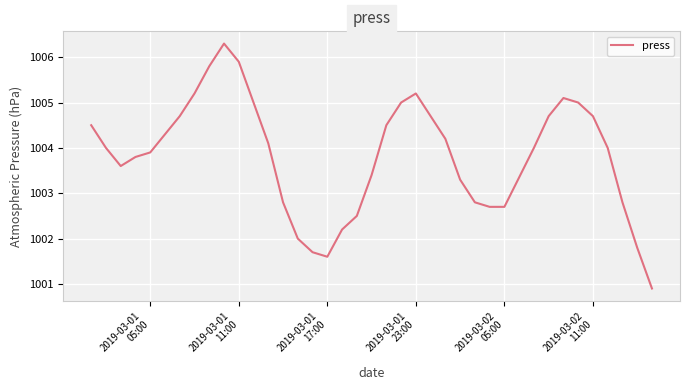

What is the difference between the maximum and minimum values?

5.4